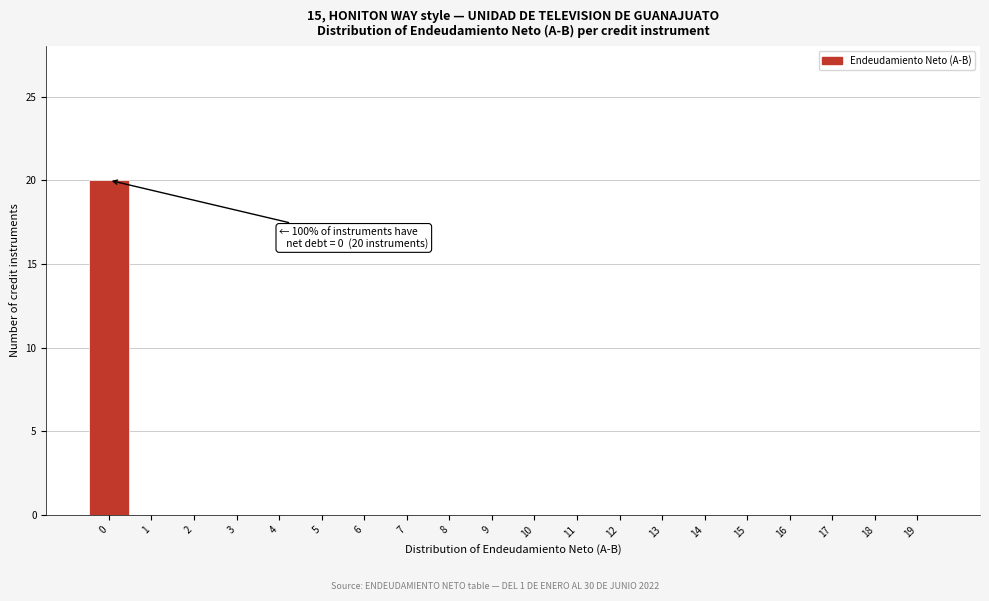

Which range on the x-axis has the tallest bar?

-0.5 to 0.5